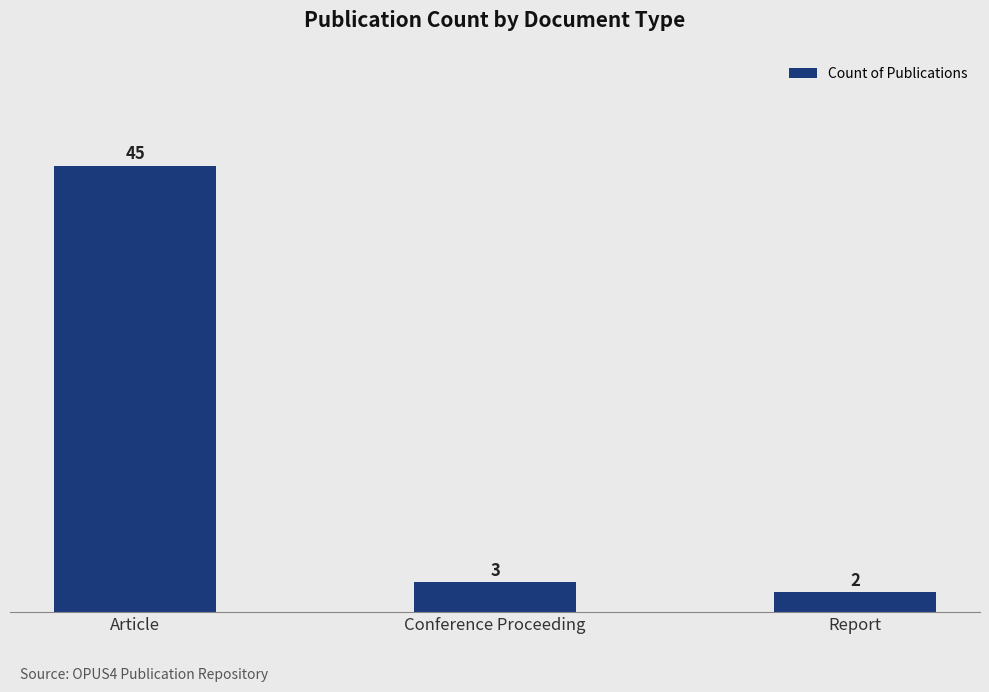

What is the label of the 3rd bar from the left?

Report